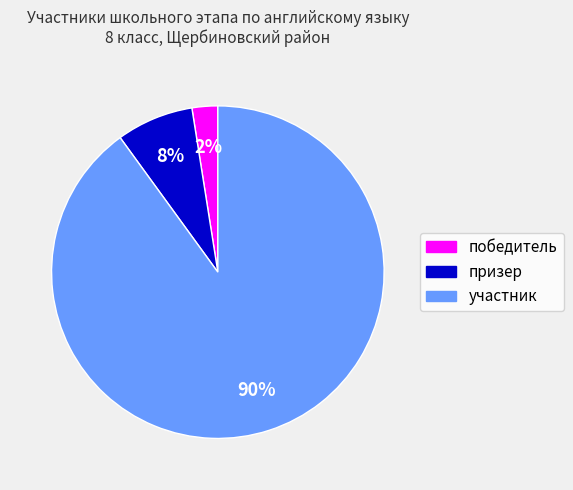

Rank the categories by value from lowest to highest.

победитель, призер, участник